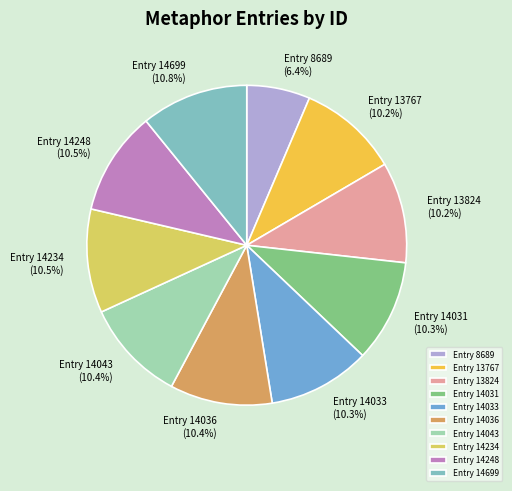

Combined, do Entry 13767 and Entry 14699 account for over 50%?

No